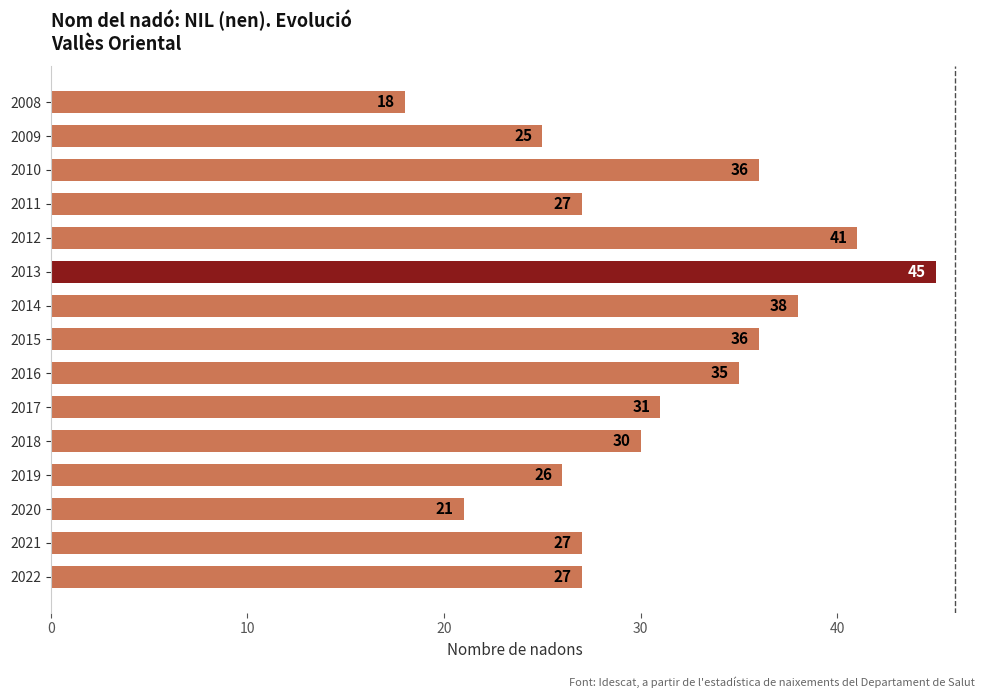

How many data points does each series have?

15